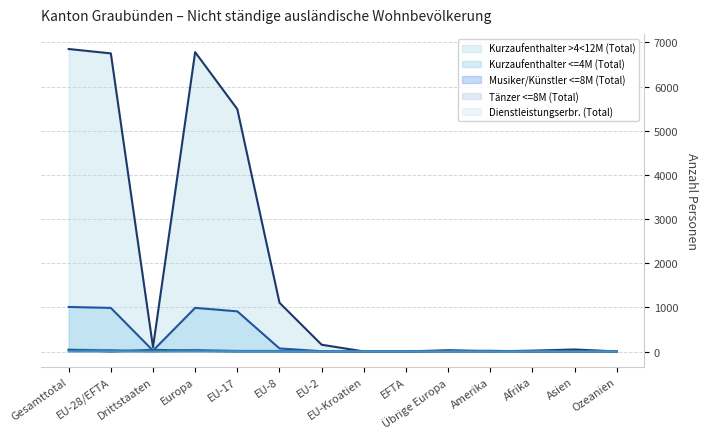

How many data points in Kurzaufenthalter >4<12M (Total) are less than 99?

7